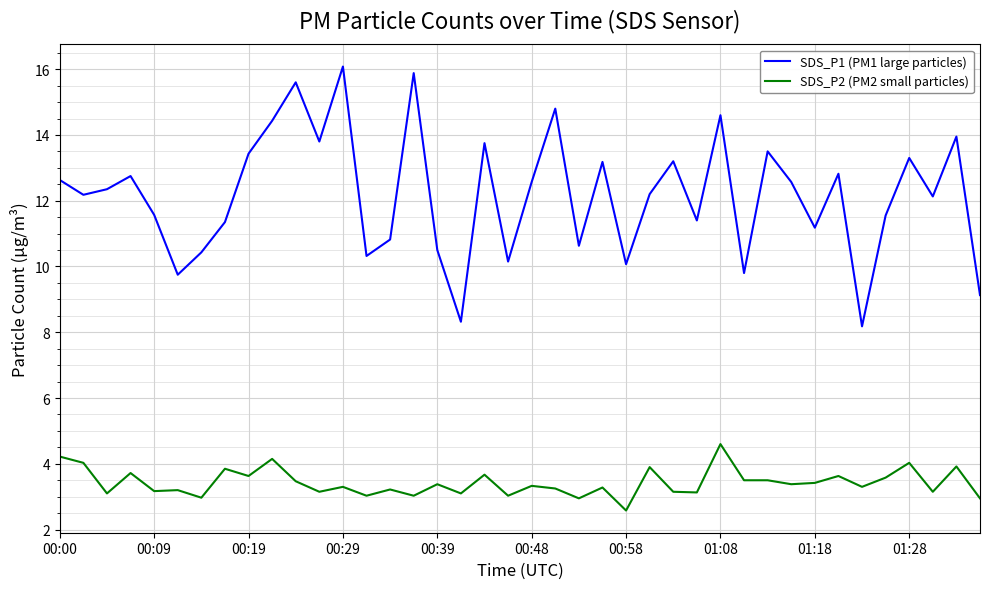

What is the minimum value for SDS_P2 (PM2 small particles)?

2.6